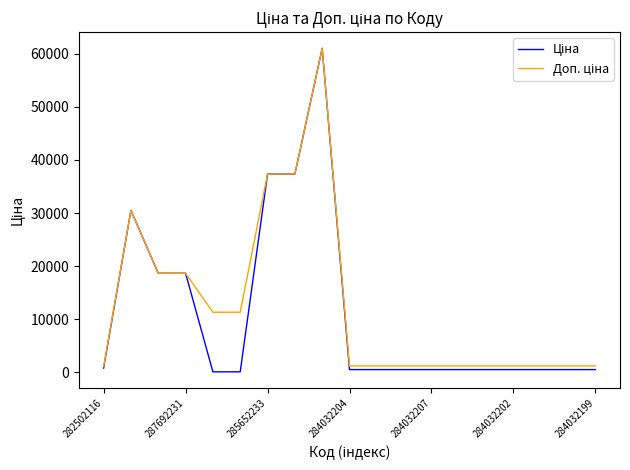

Which category has the highest value in the Ціна series?

8